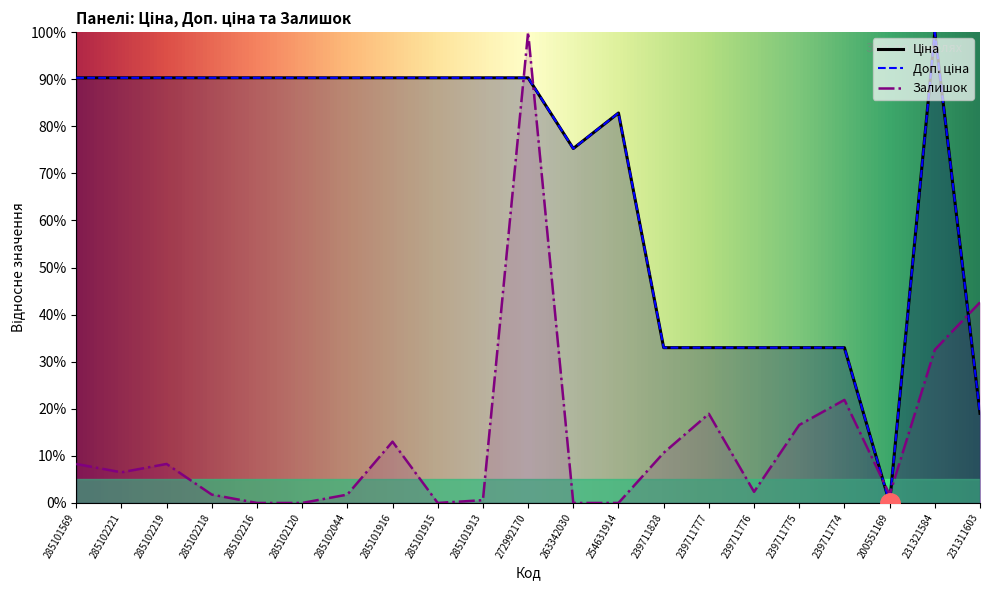

At which label does Доп. ціна first exceed 90?

285101569